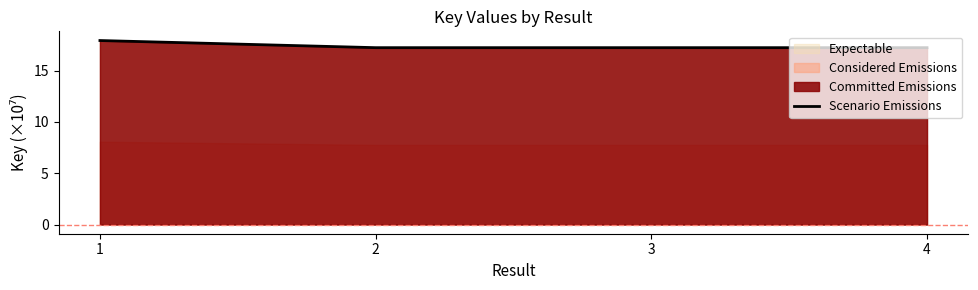

What is the average value?

17.4